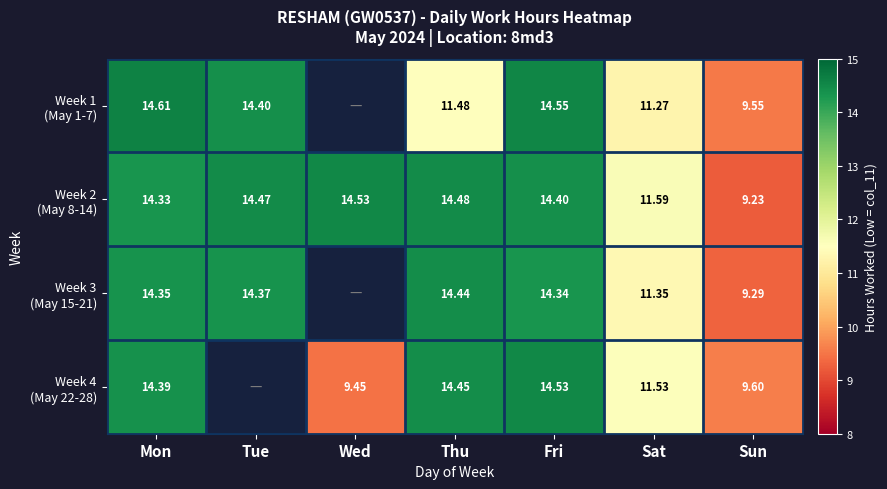

The Week 4 (May 22-28) series shows 9.6 at Sun. True or false?

True